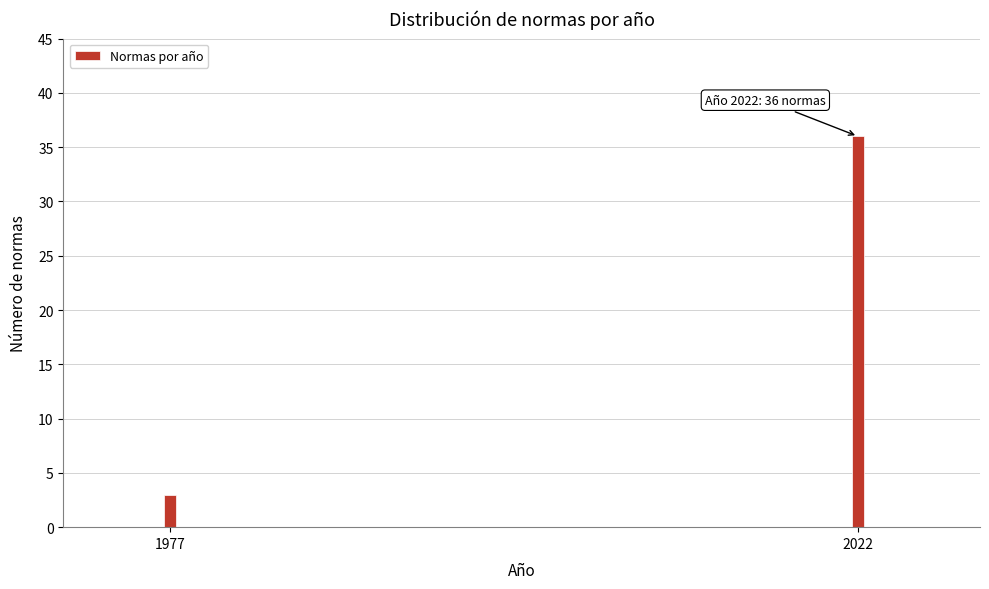

Reading left to right, transcribe all the data shown in this chart.

1977=3	2022=36